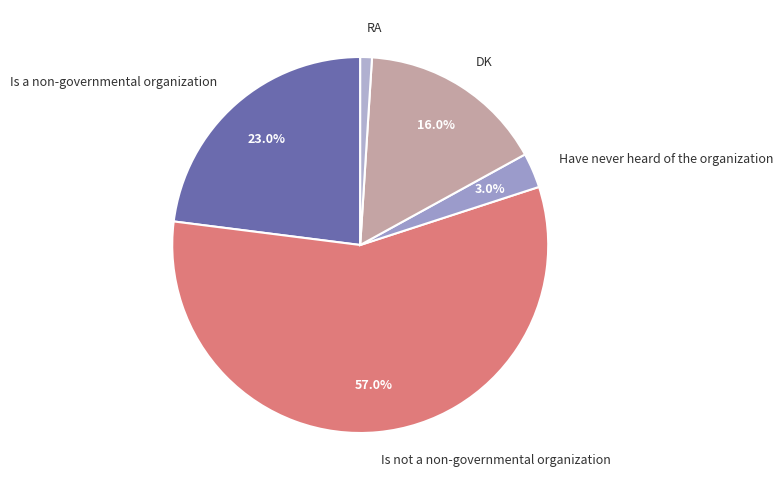

What percentage is the RA slice, to the nearest percent?

1%